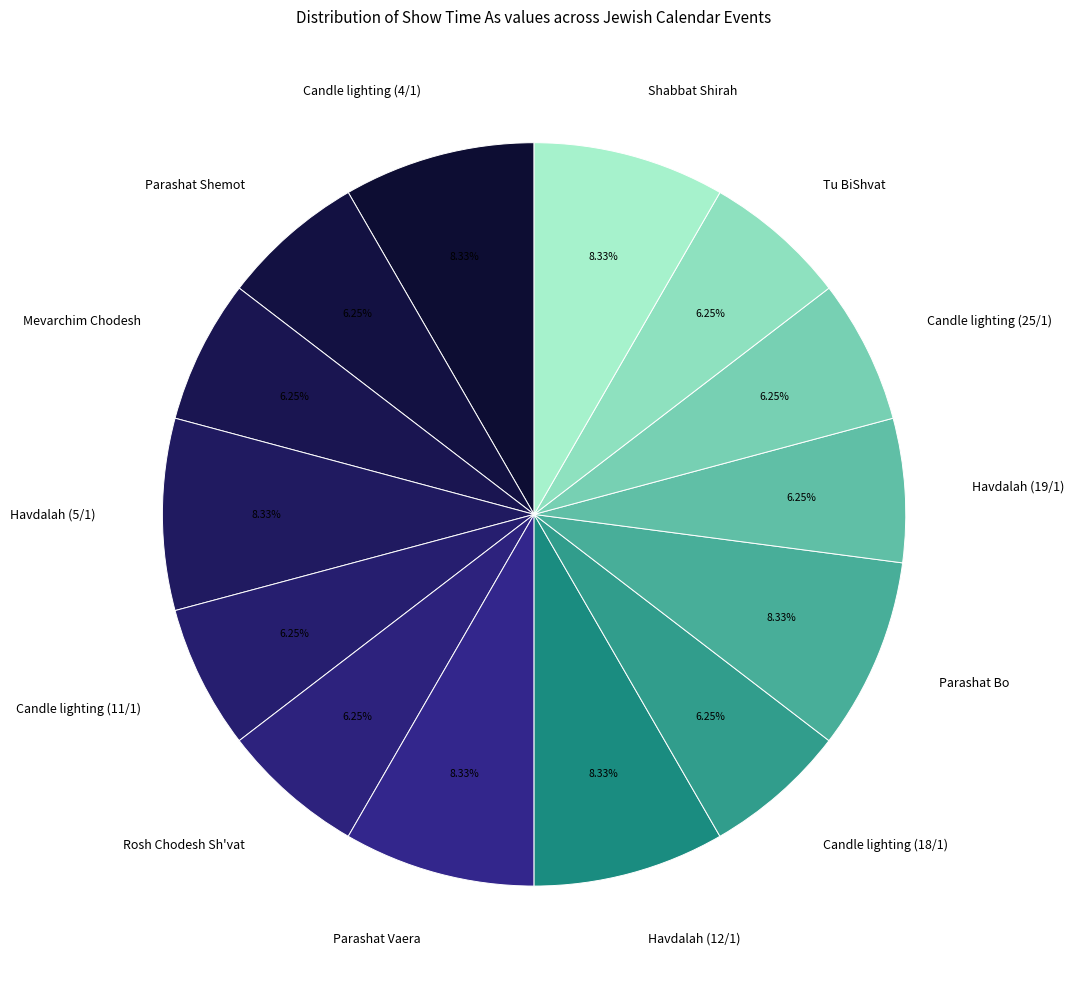

Is it true that Candle lighting (25/1) is 16% of the pie?

False